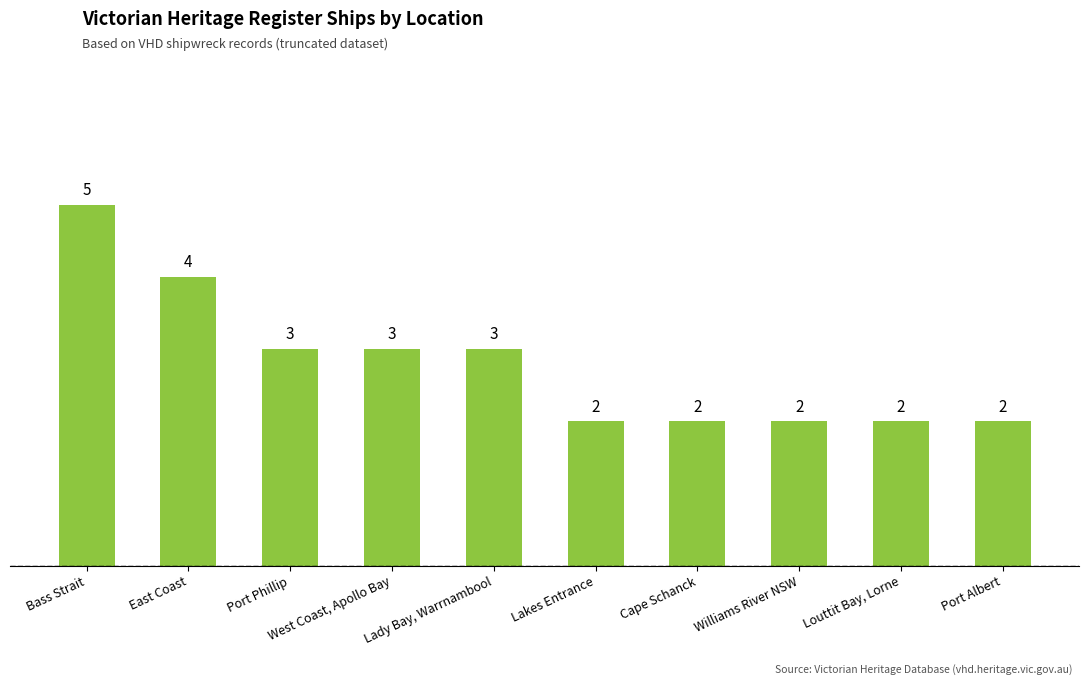

What is the greatest value displayed?

5